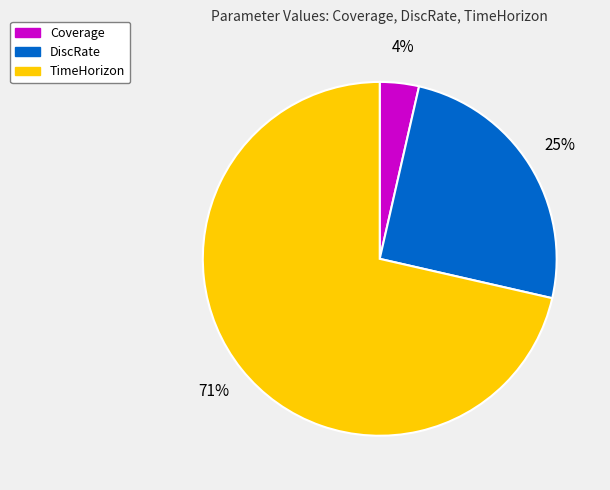

Do TimeHorizon and DiscRate together represent more than half of the pie?

Yes